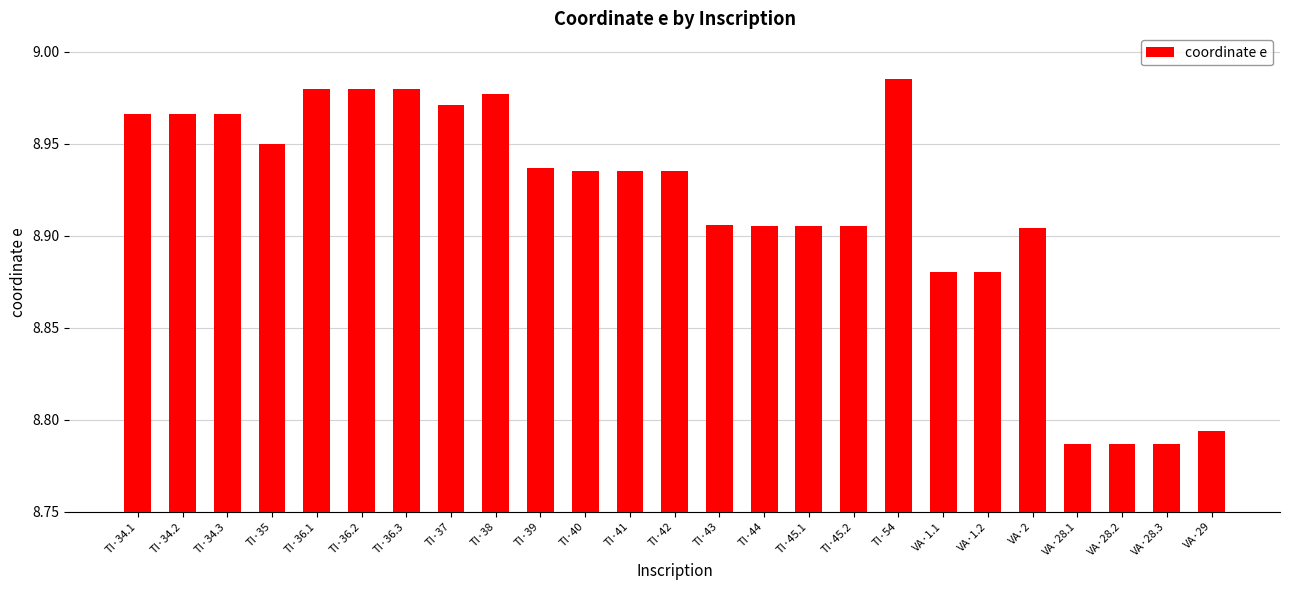

Between TI·44 and VA·1.2, which is larger?

TI·44